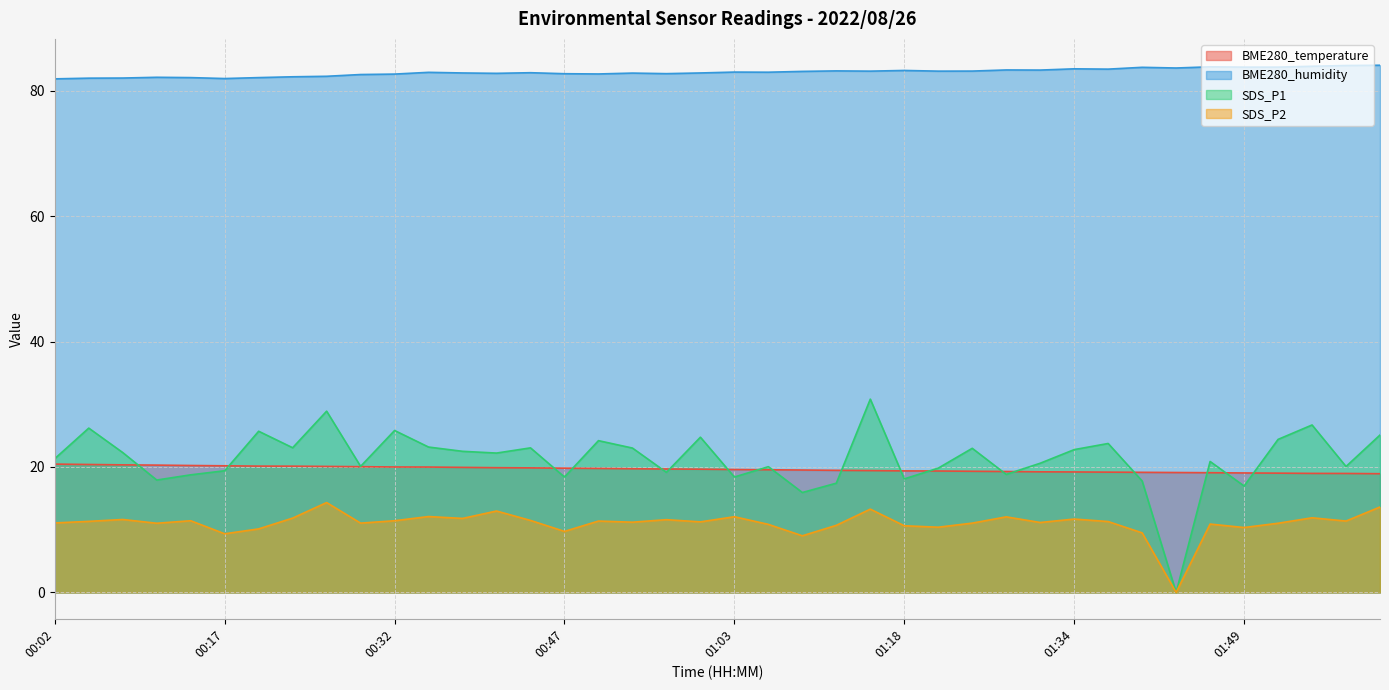

What is the label of the 21st point from the right?

01:00